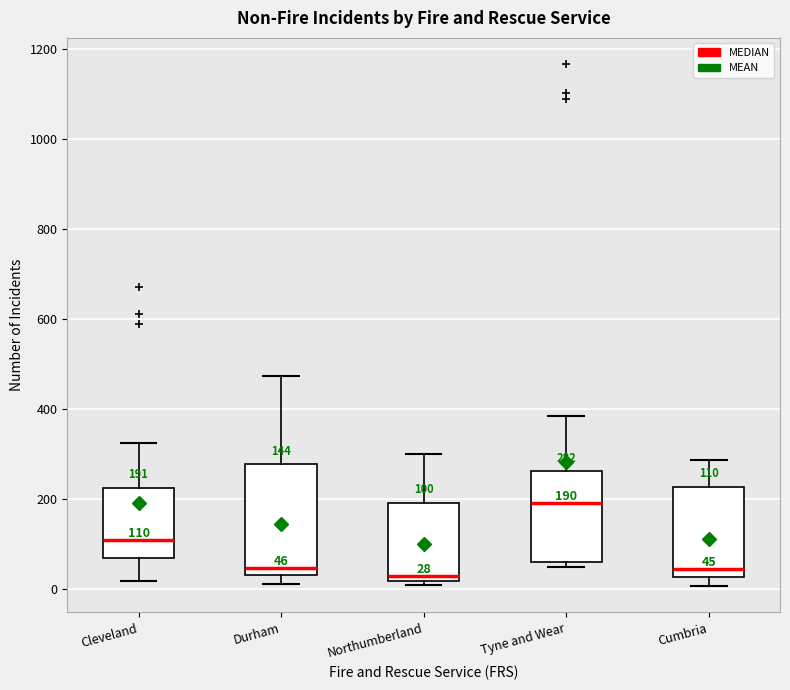

Comparing the boxes themselves (not the whiskers), which one is the tallest?

Durham